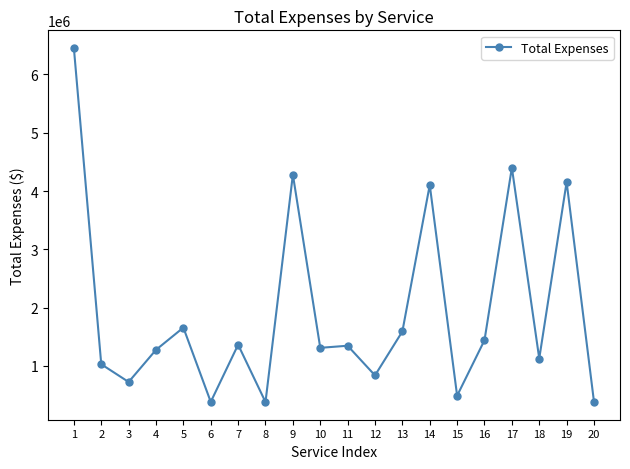

Count the number of data series in this chart.

1